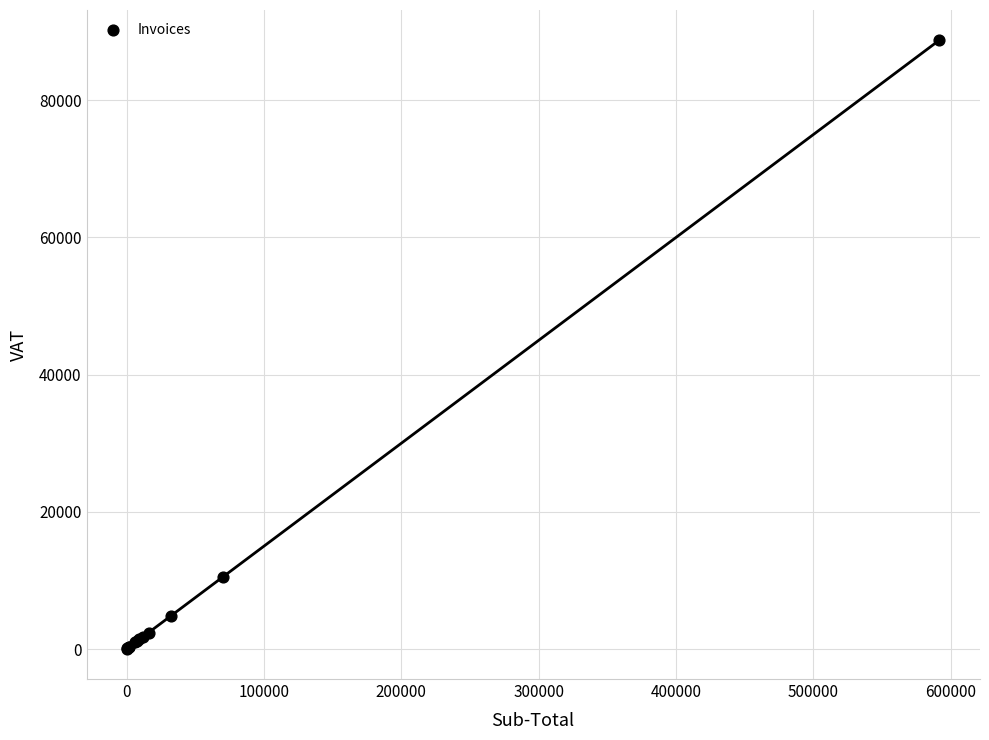

What Y value in the scatter plot is closest to 44395?

10526.6